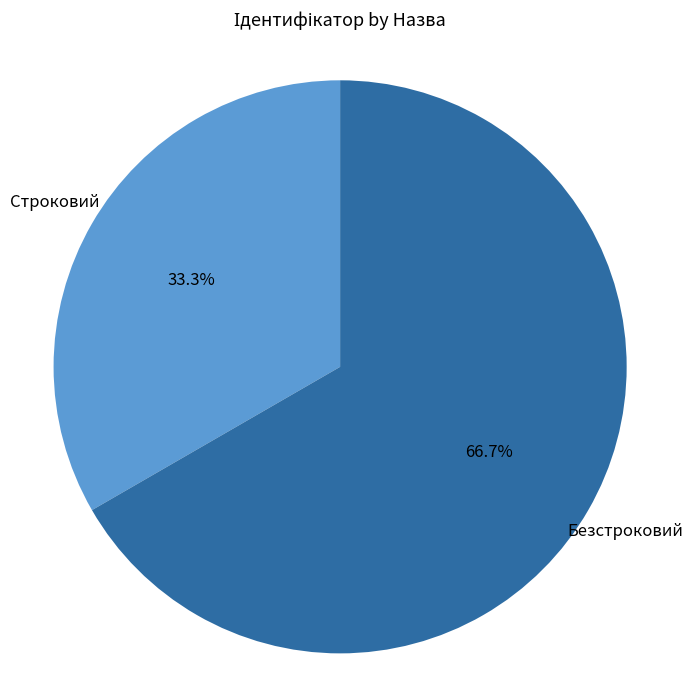

Approximately how many times larger is the value at Безстроковий compared to Строковий?

2.0